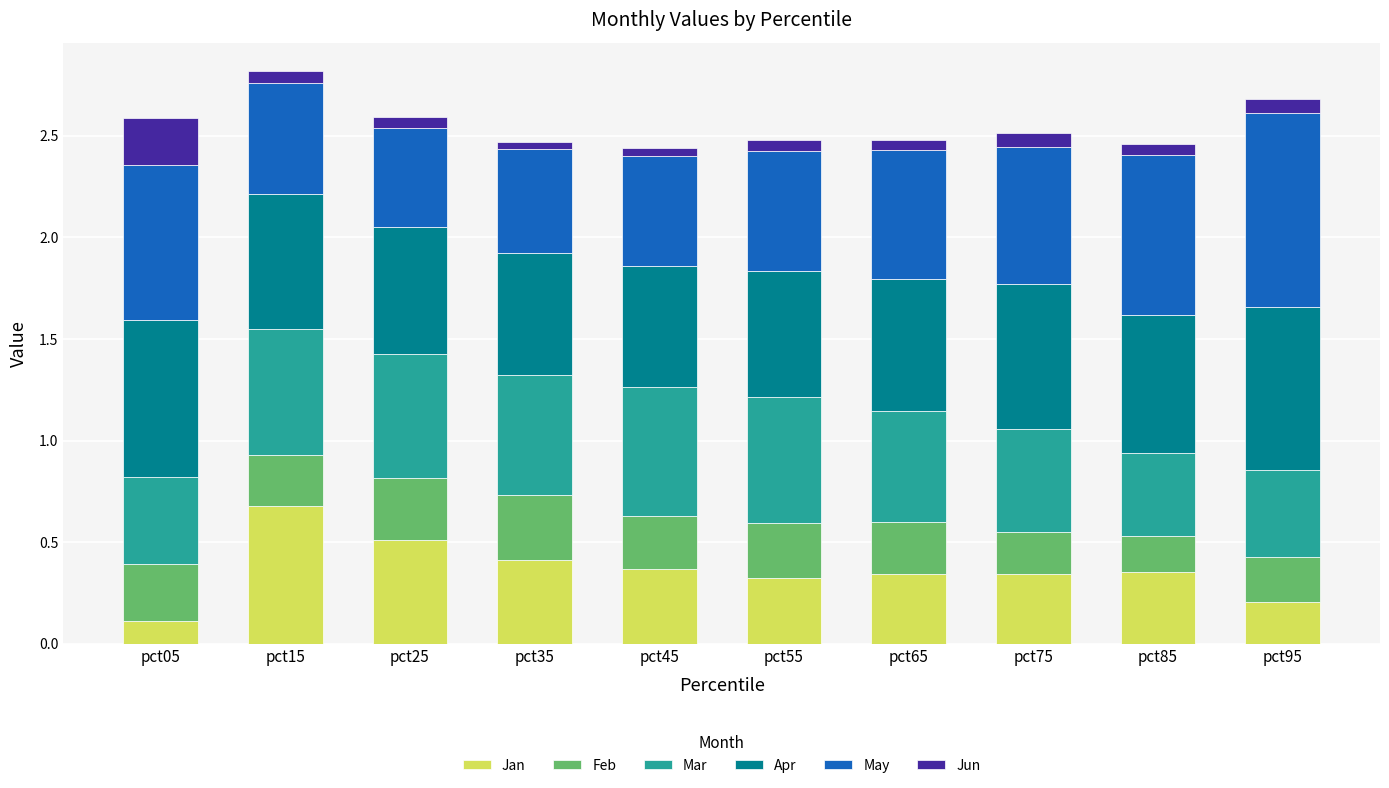

What is the total value across all series at pct95?

2.7